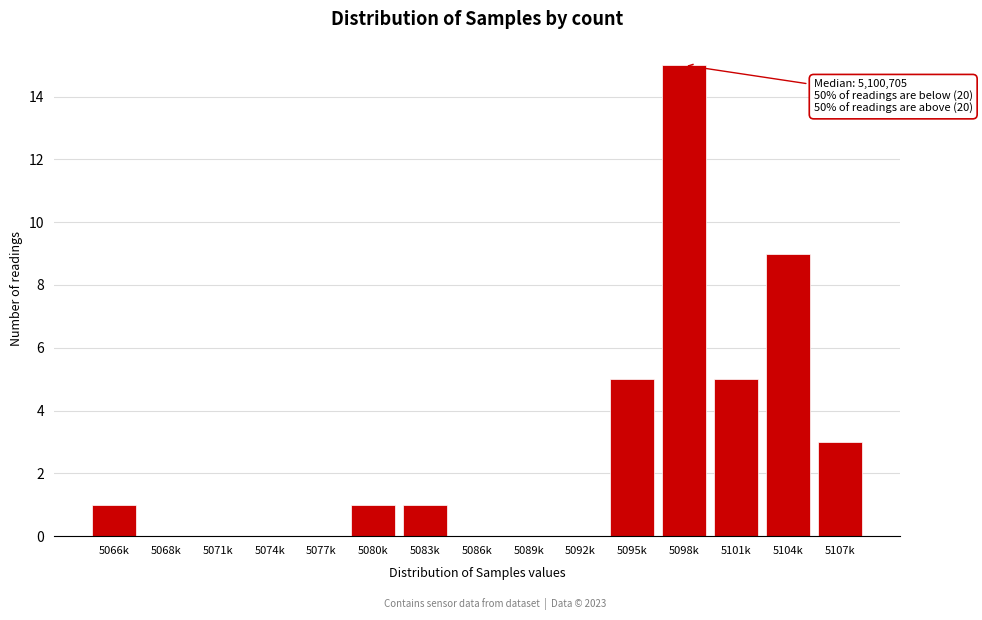

Reading right to left, what are all the values shown in this chart?

5107k=3	5104k=9	5101k=5	5098k=15	5095k=5	5092k=0	5089k=0	5086k=0	5083k=1	5080k=1	5077k=0	5074k=0	5071k=0	5068k=0	5066k=1